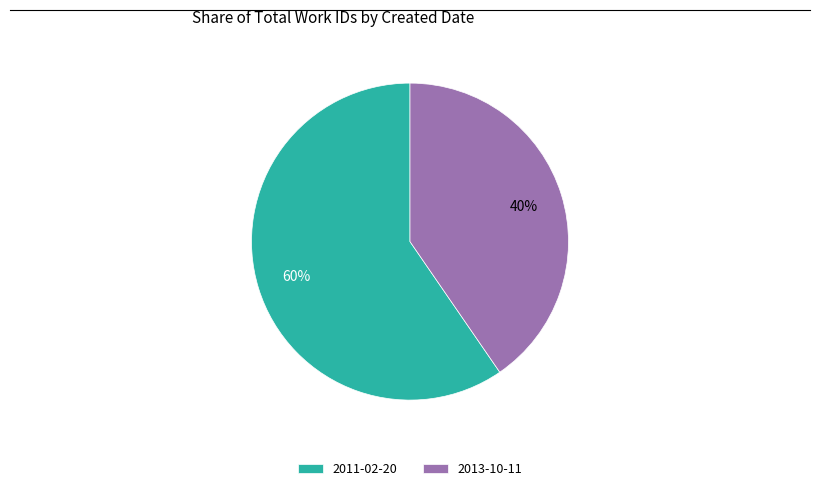

To the nearest percent, what is the average slice percentage?

50%